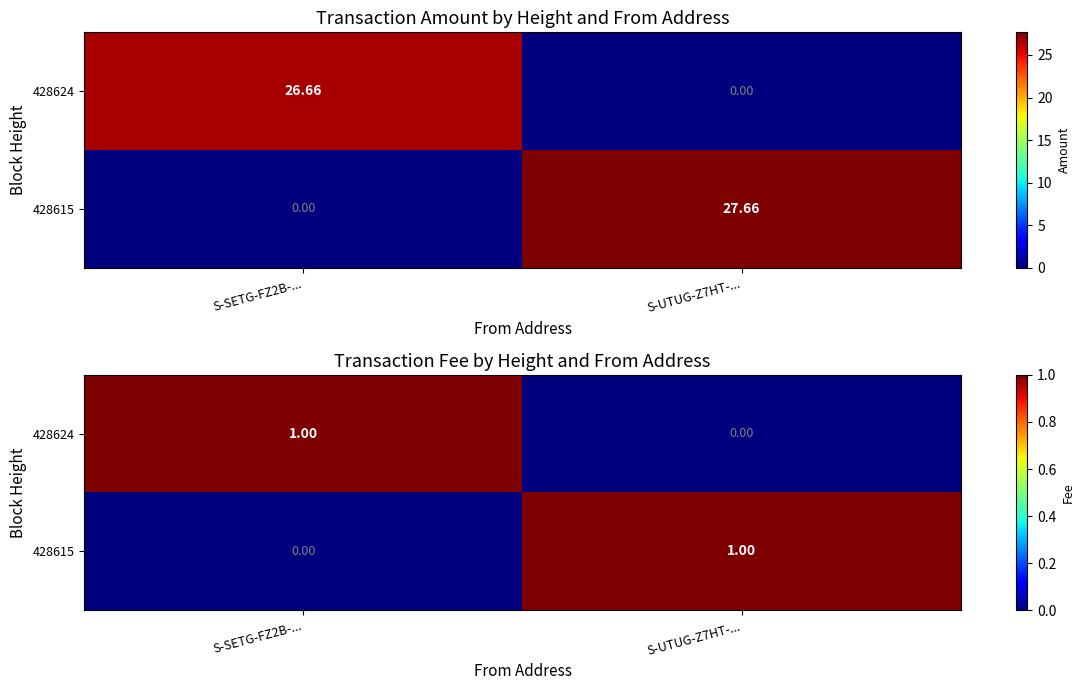

True or false: 428615 has a value of 0 at S-UTUG-Z7HT-....

False